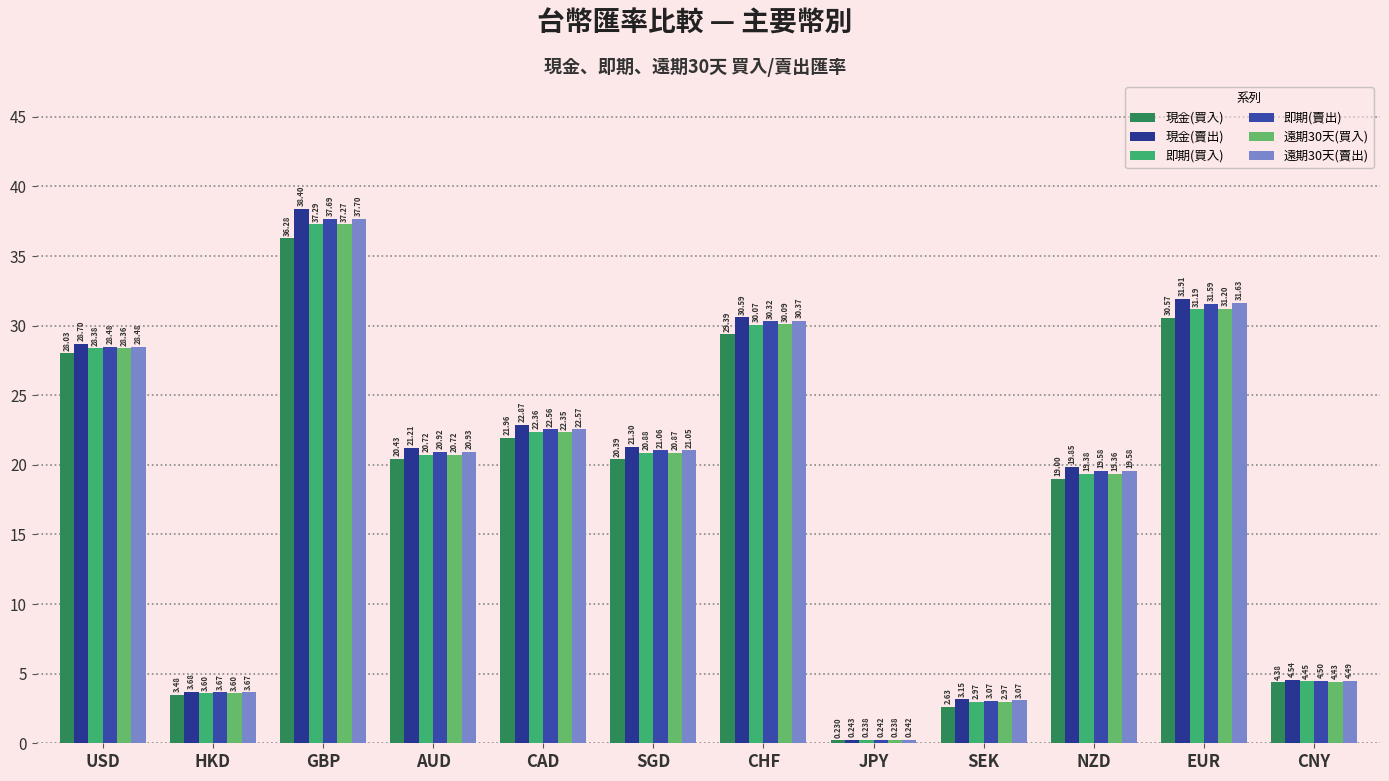

Reading right to left, transcribe all the data shown in this chart.

現金(買入): CNY=4.4	EUR=30.6	NZD=19.0	SEK=2.6	JPY=0.2	CHF=29.4	SGD=20.4	CAD=22.0	AUD=20.4	GBP=36.3	HKD=3.5	USD=28.0
現金(賣出): CNY=4.5	EUR=31.9	NZD=19.9	SEK=3.1	JPY=0.2	CHF=30.6	SGD=21.3	CAD=22.9	AUD=21.2	GBP=38.4	HKD=3.7	USD=28.7
即期(買入): CNY=4.4	EUR=31.2	NZD=19.4	SEK=3.0	JPY=0.2	CHF=30.1	SGD=20.9	CAD=22.4	AUD=20.7	GBP=37.3	HKD=3.6	USD=28.4
即期(賣出): CNY=4.5	EUR=31.6	NZD=19.6	SEK=3.1	JPY=0.2	CHF=30.3	SGD=21.1	CAD=22.6	AUD=20.9	GBP=37.7	HKD=3.7	USD=28.5
遠期30天(買入): CNY=4.4	EUR=31.2	NZD=19.4	SEK=3.0	JPY=0.2	CHF=30.1	SGD=20.9	CAD=22.4	AUD=20.7	GBP=37.3	HKD=3.6	USD=28.4
遠期30天(賣出): CNY=4.5	EUR=31.6	NZD=19.6	SEK=3.1	JPY=0.2	CHF=30.4	SGD=21.1	CAD=22.6	AUD=20.9	GBP=37.7	HKD=3.7	USD=28.5